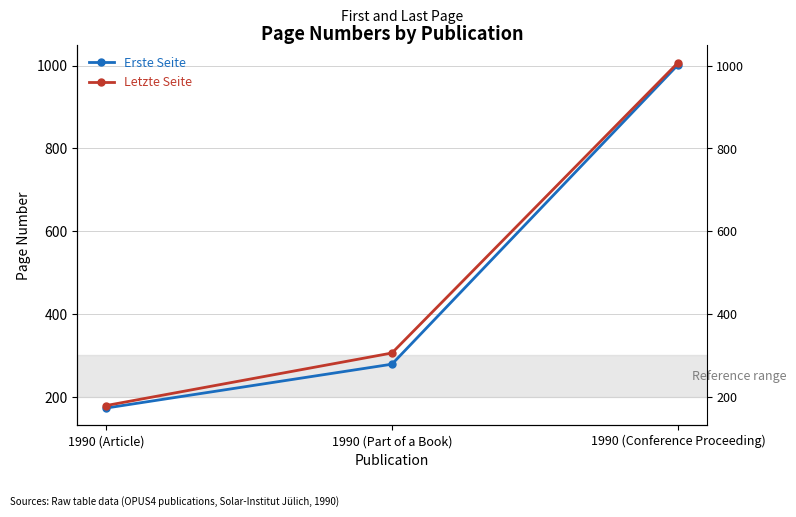

Reading left to right, extract all data points from this chart.

Erste Seite: 1990 (Article)=173	1990 (Part of a Book)=279	1990 (Conference Proceeding)=1002
Letzte Seite: 1990 (Article)=179	1990 (Part of a Book)=306	1990 (Conference Proceeding)=1007